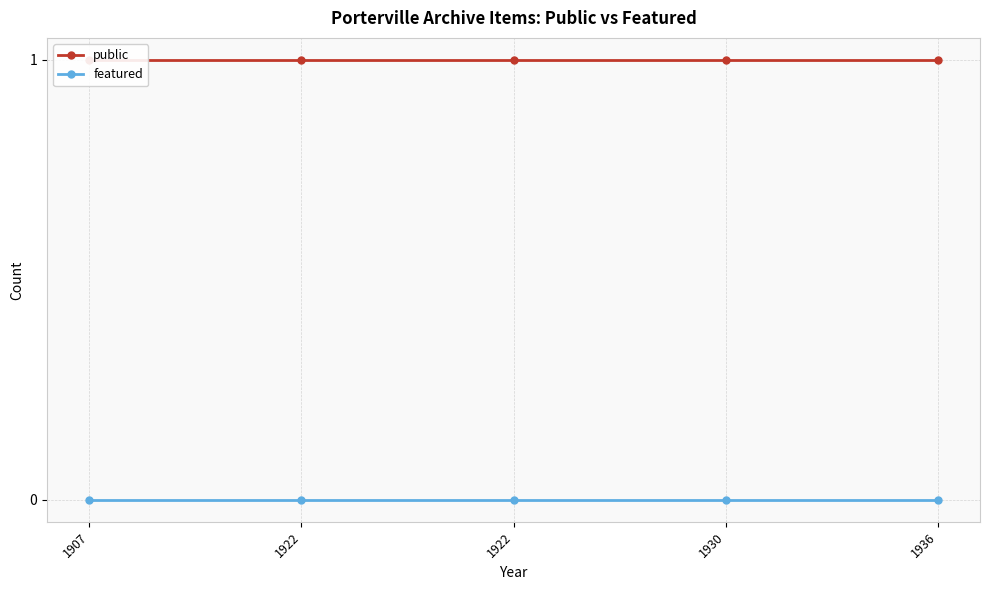

At how many categories does at least one series exceed 0?

5